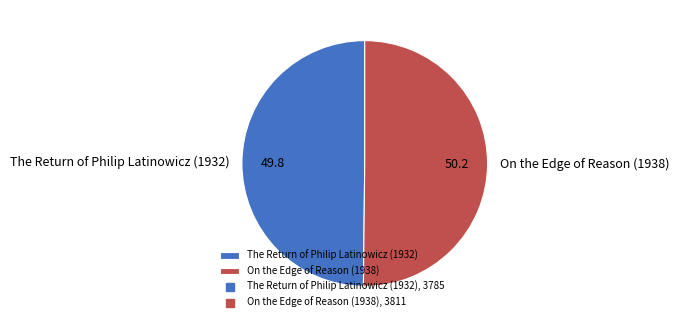

The The Return of Philip Latinowicz (1932) slice represents 50% of the pie. True or false?

True